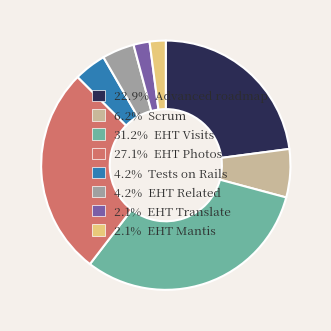

Approximately how many times larger is the value at 4.2% EHT Related compared to 6.2% Scrum?

0.7